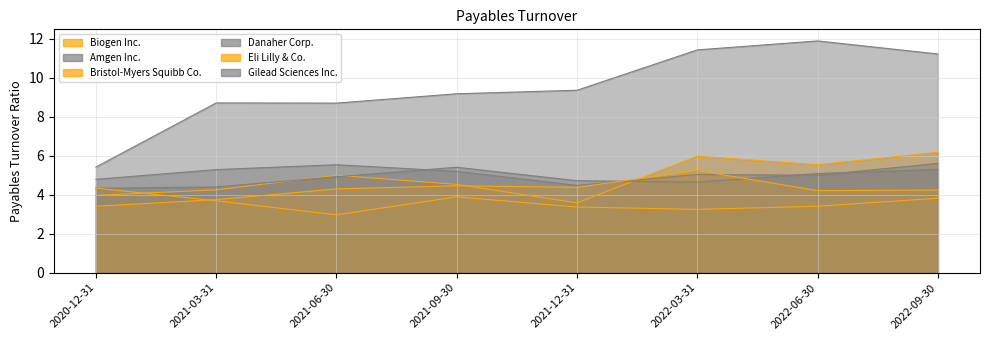

Between 2021-06-30 and 2022-03-31, which is larger?

2022-03-31